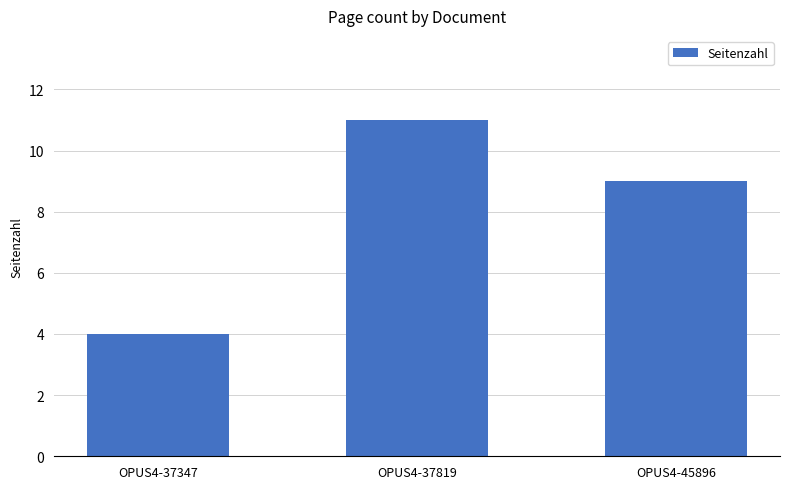

What is the change in value from OPUS4-37819 to OPUS4-45896?

-2